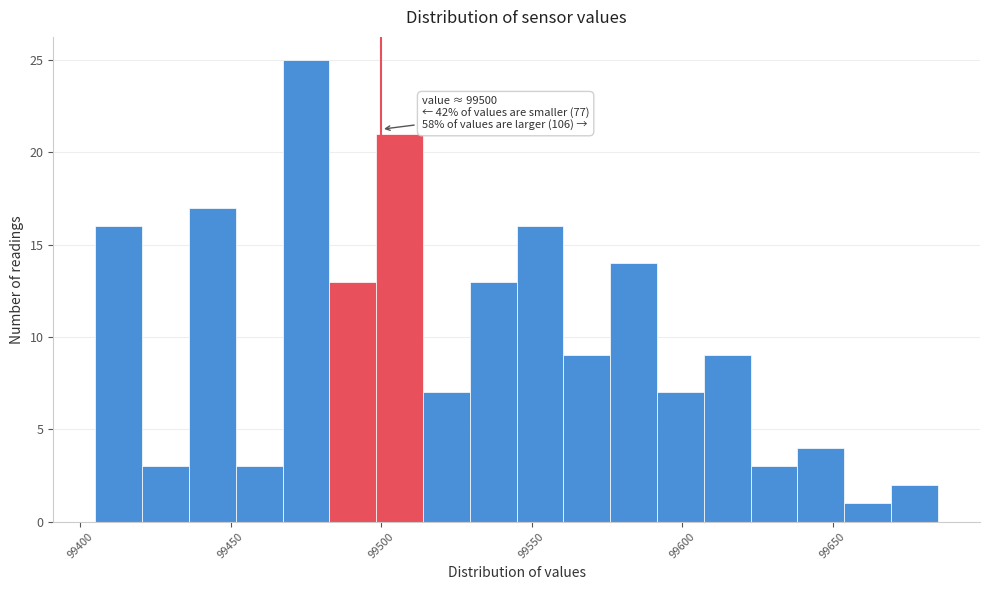

Around what value on the x-axis is the tallest bar? Give the approximate position of its centre, as read against the axis.

99475